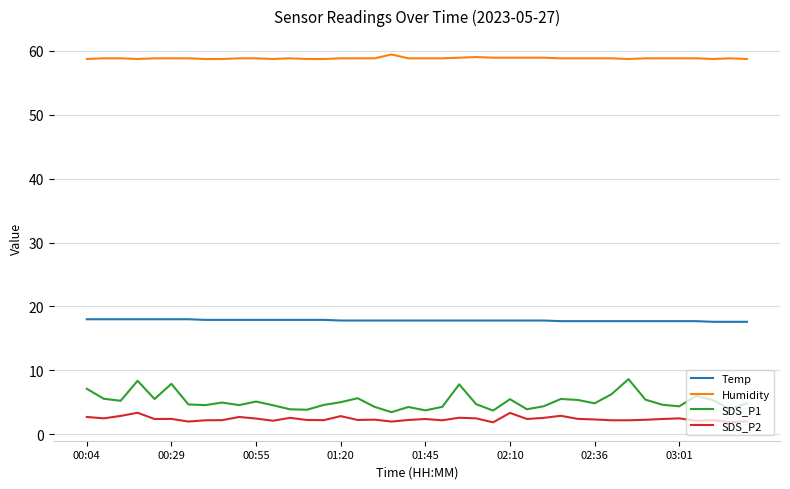

What is the difference between the second highest and minimum values in the Humidity series?

0.3